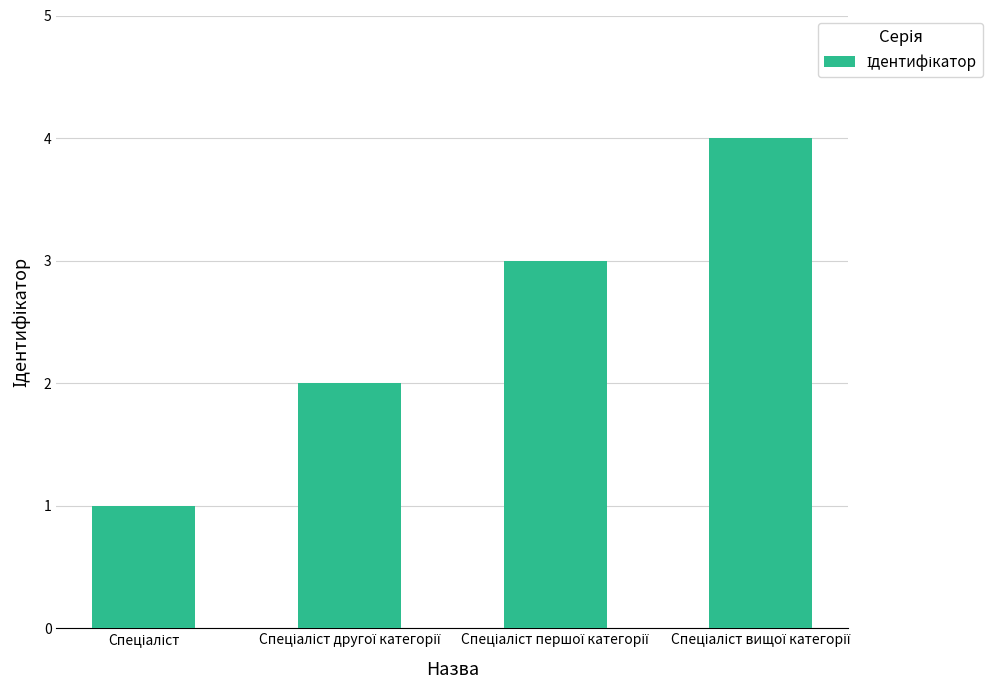

What is the sum of all values?

10